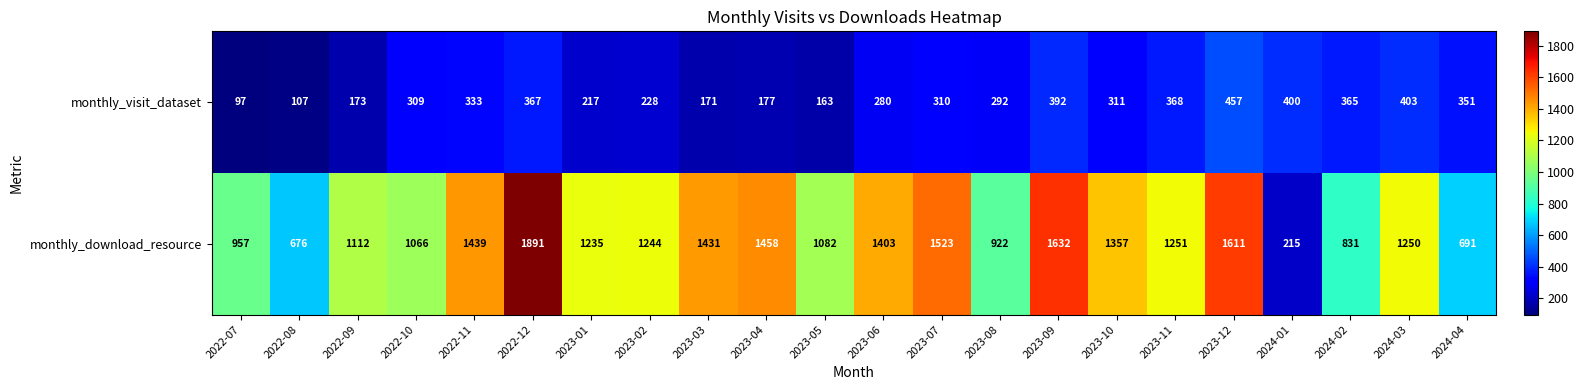

Which label corresponds to the smallest value in the chart?

2022-07